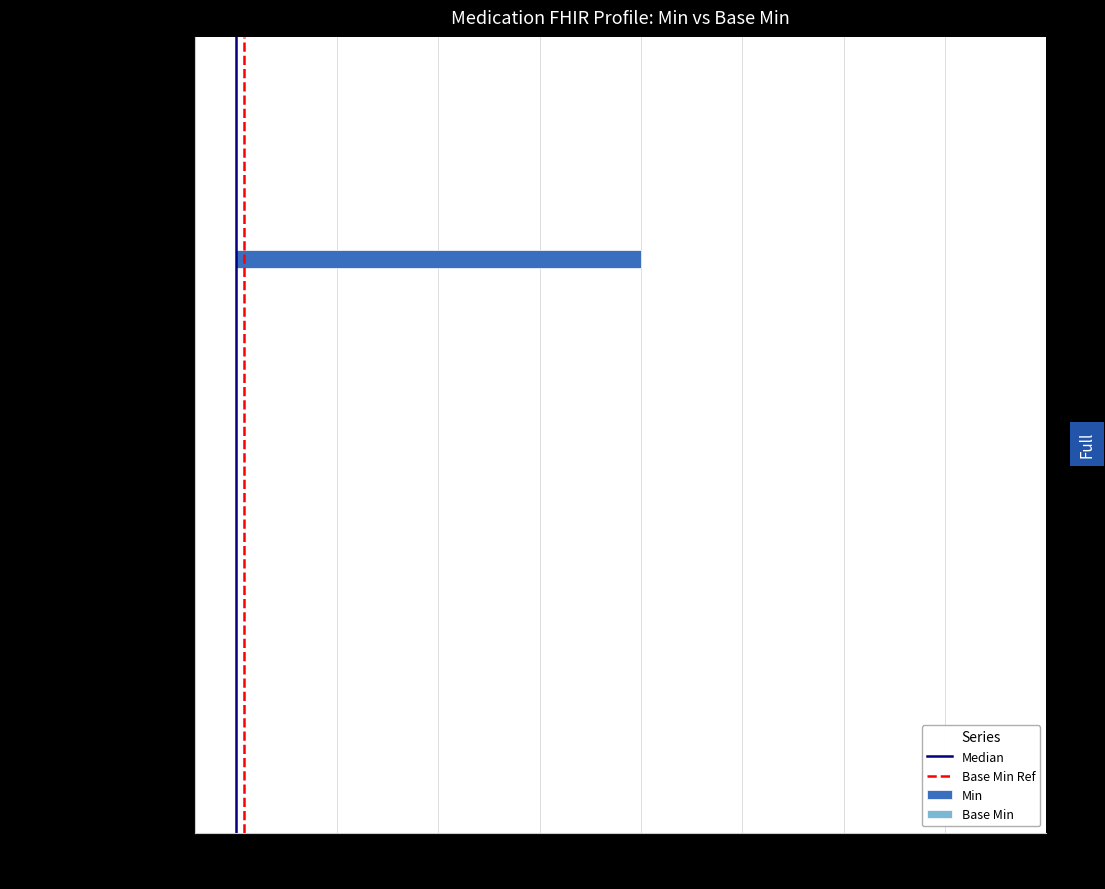

What is the maximum value shown in the chart?

1